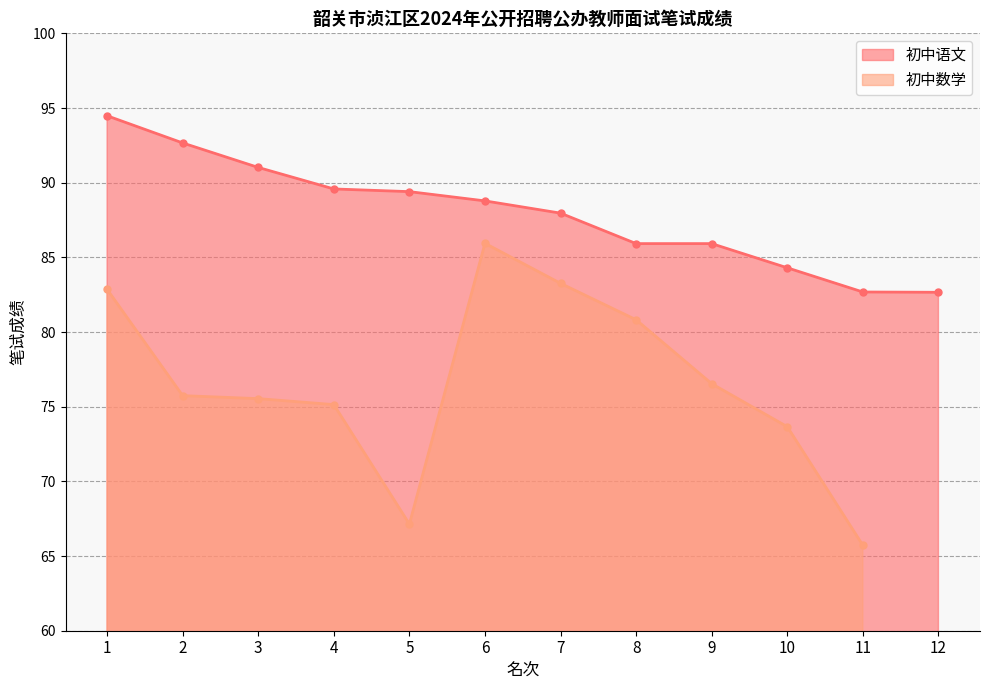

Which category has the highest value across all series?

1